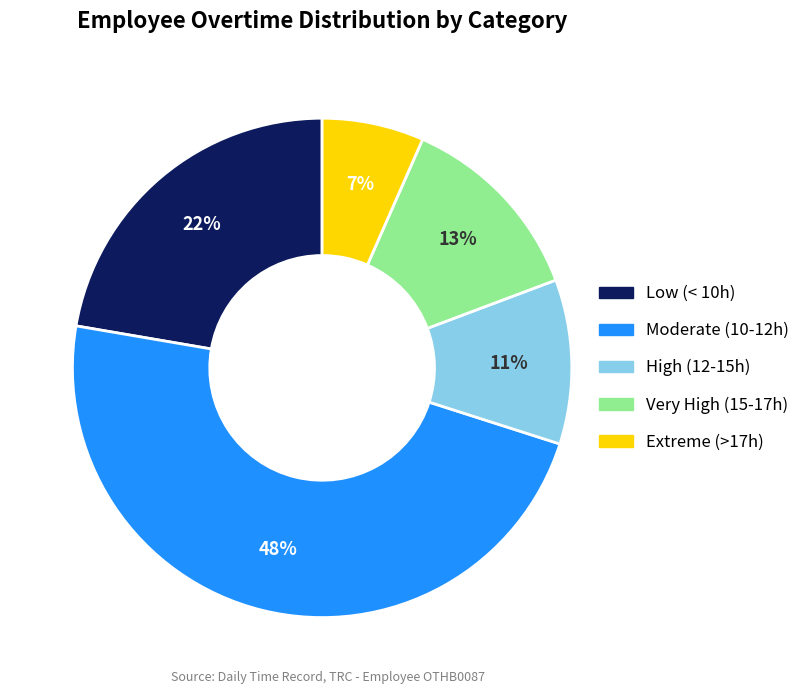

Which has a higher value, Very High (15-17h) or Extreme (>17h)?

Very High (15-17h)